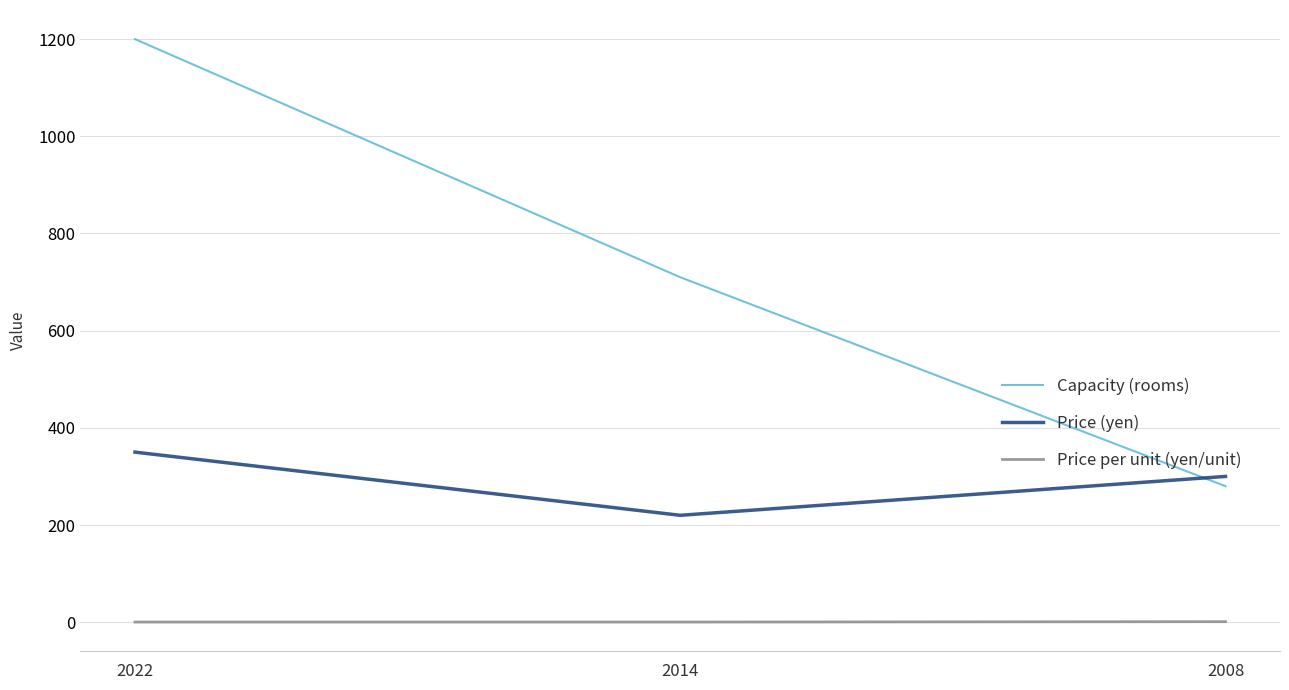

What are all the series names shown in the legend?

Capacity (rooms), Price (yen), Price per unit (yen/unit)